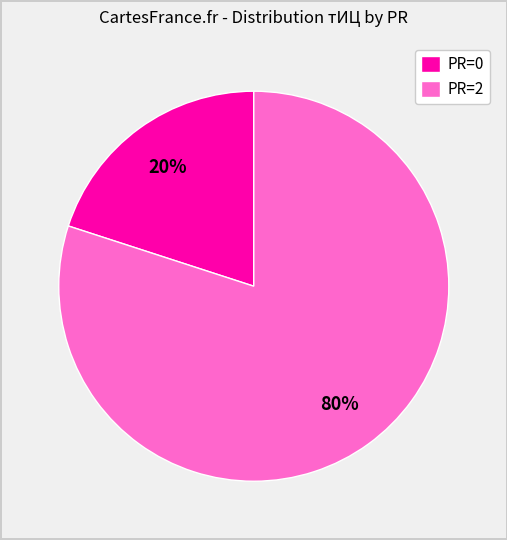

Count the number of slices in the pie.

2